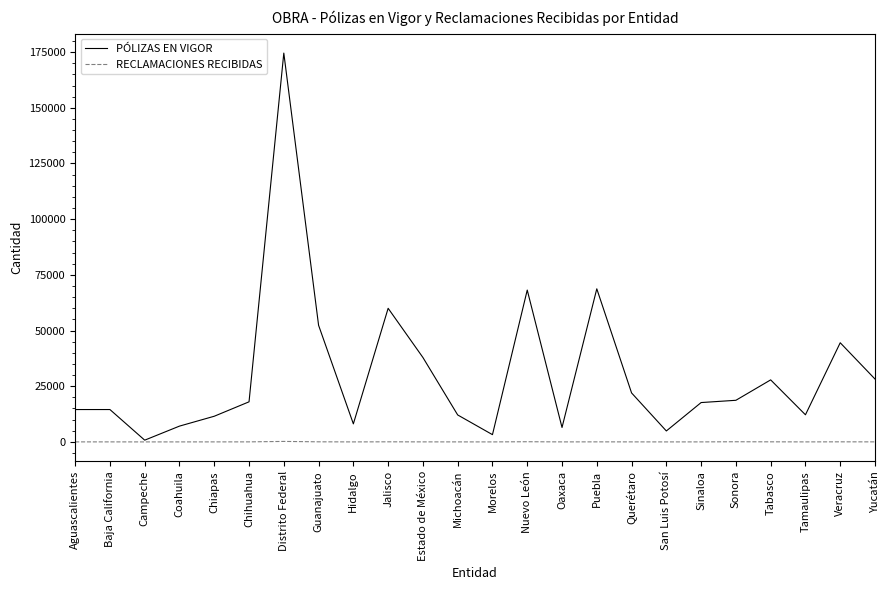

What is the highest value of the PÓLIZAS EN VIGOR series?

174568